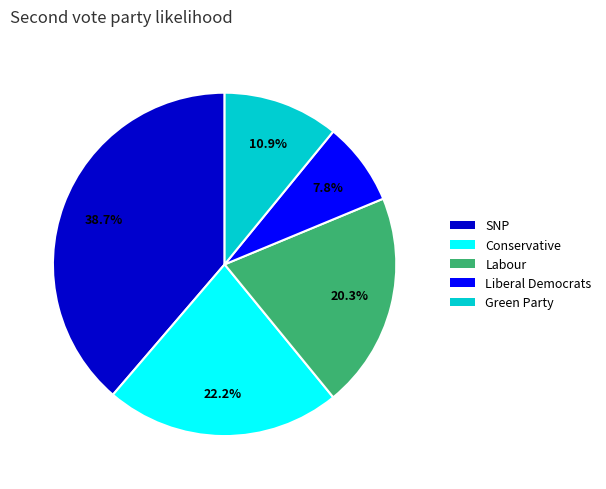

What is the ratio of the value at Green Party to the value at Labour?

0.5